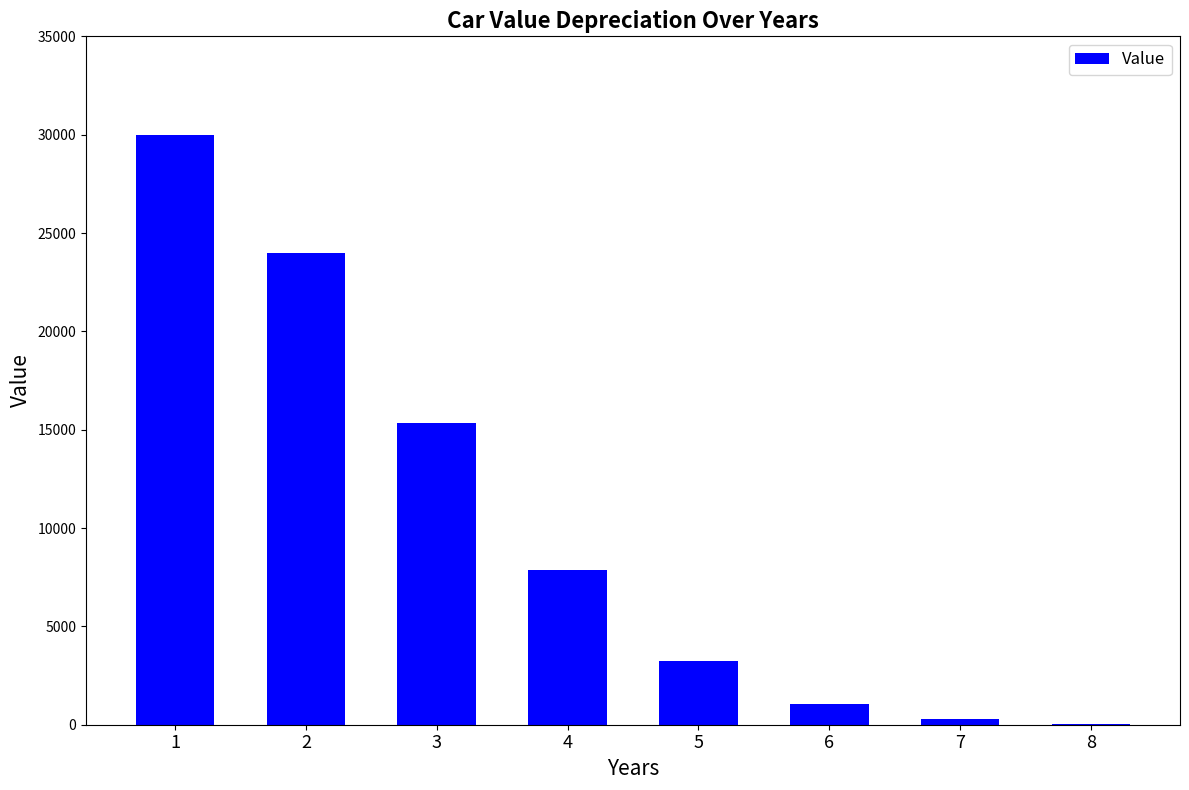

What is the sum of all values?

81835.8